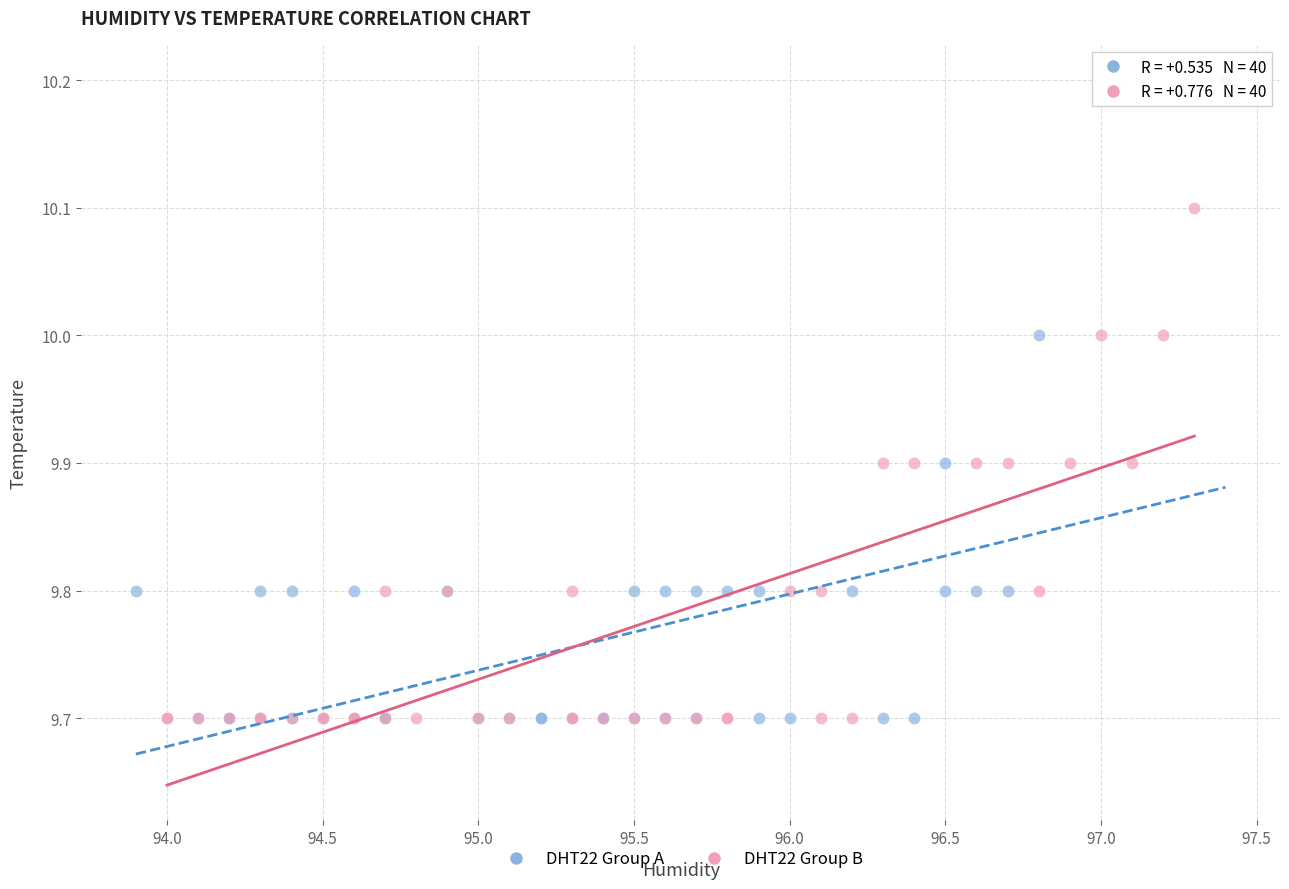

Which series reaches the maximum Y coordinate?

DHT22 Group A